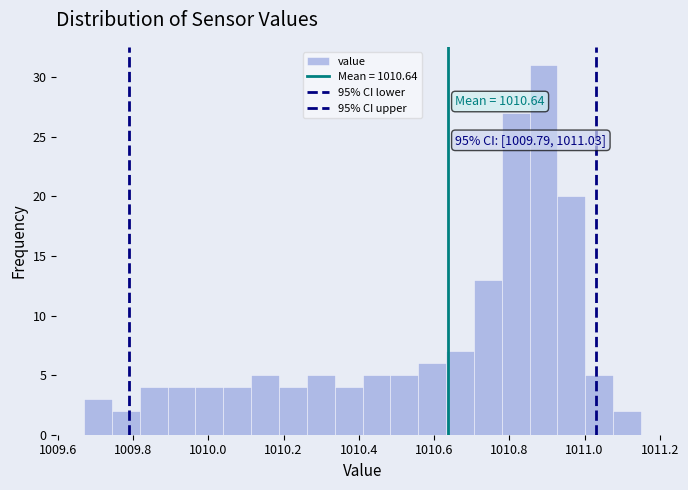

Read against the x-axis, roughly where is the centre of the tallest bar?

1010.90